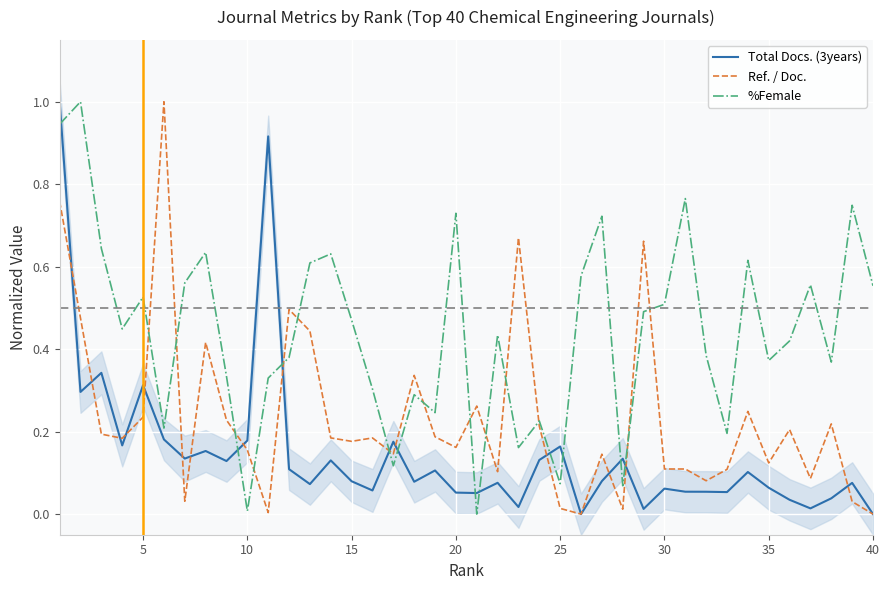

In Total Docs. (3years), how many points are higher than both neighbors (excluding endpoints)?

13